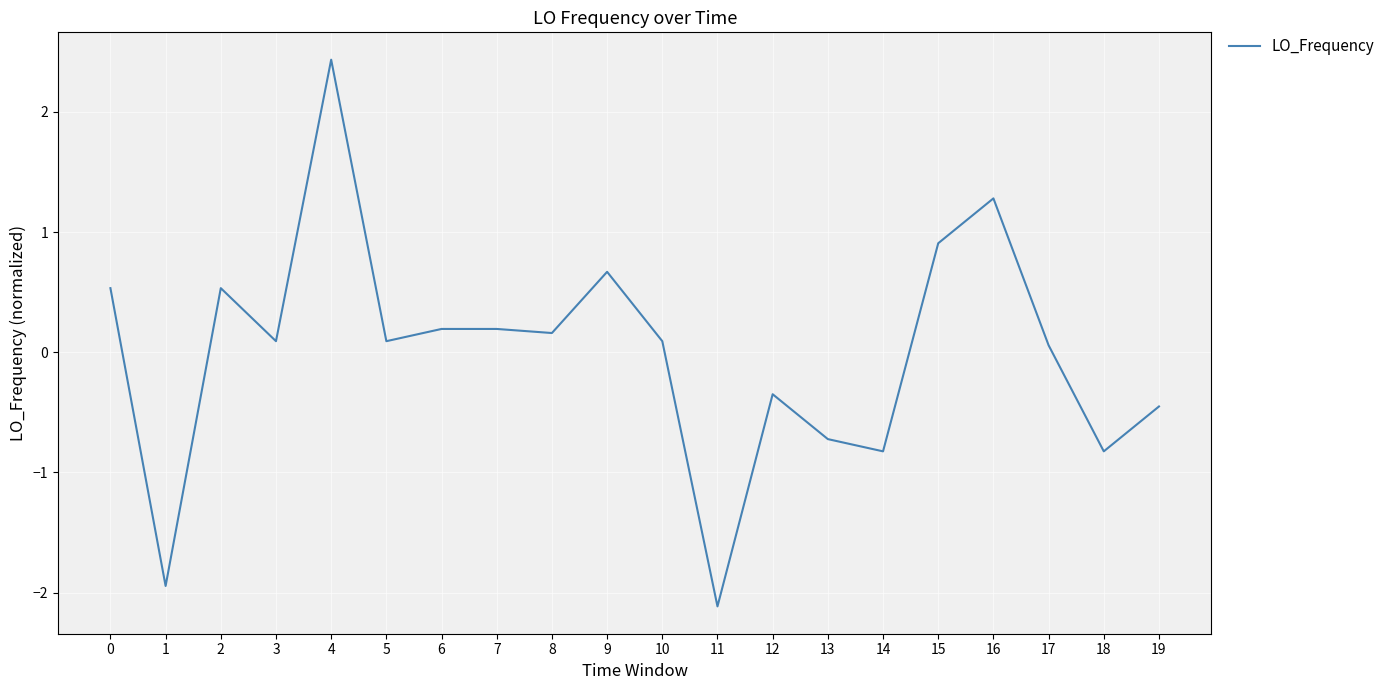

Which label corresponds to the largest value in the chart?

4